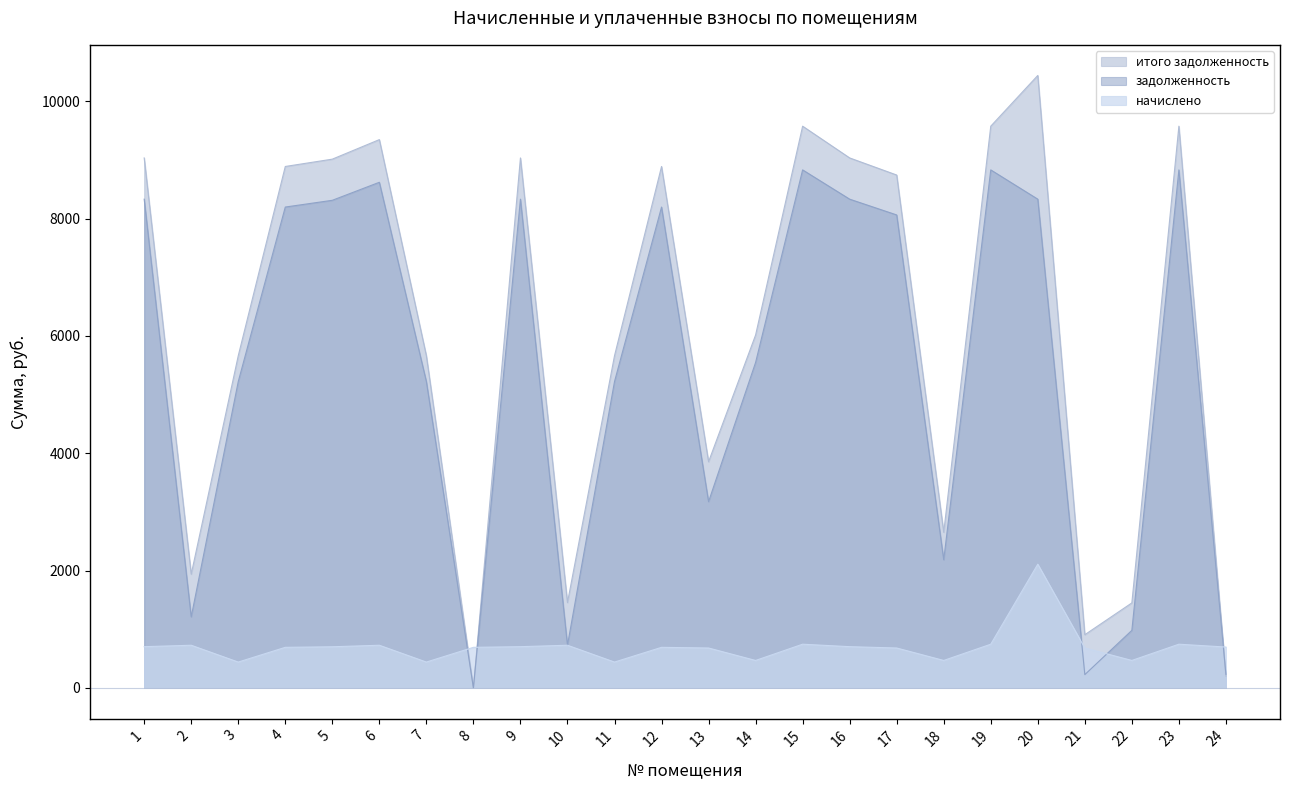

How many values in the итого задолженность series are below 8744?

12